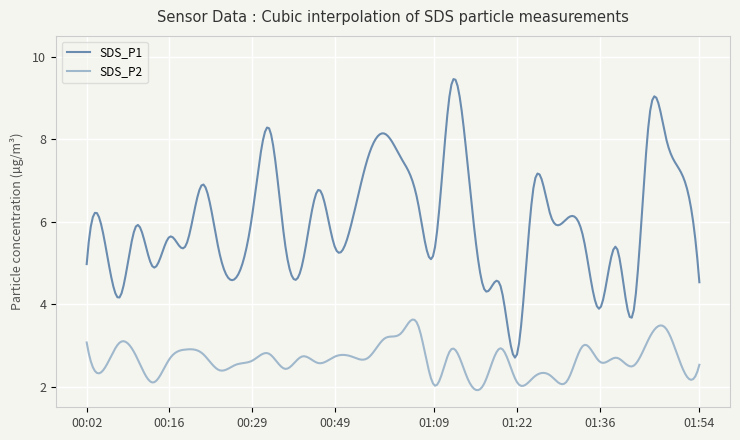

What is the difference between the maximum and minimum values in the SDS_P1 series?

6.7